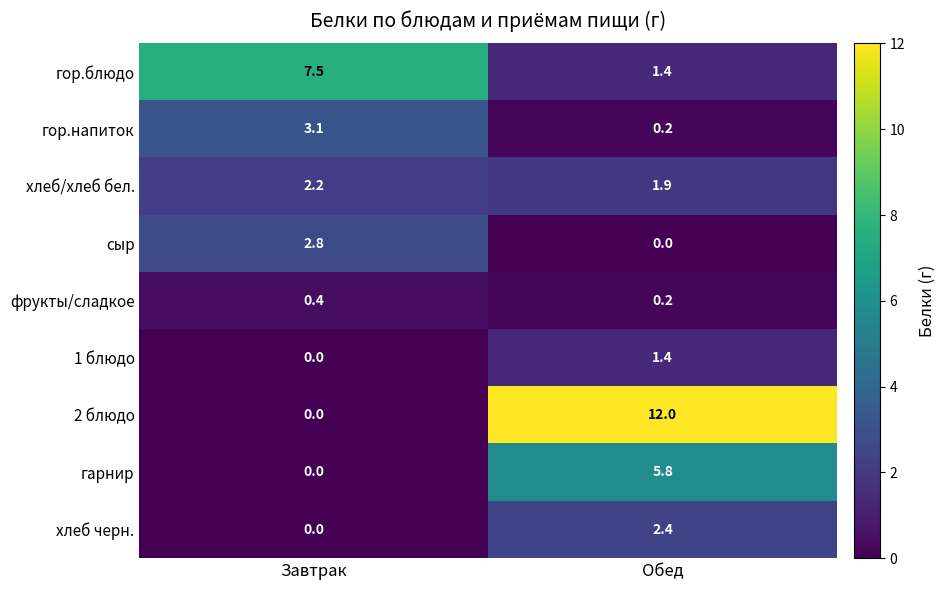

What is the average value of the хлеб черн. series?

1.2